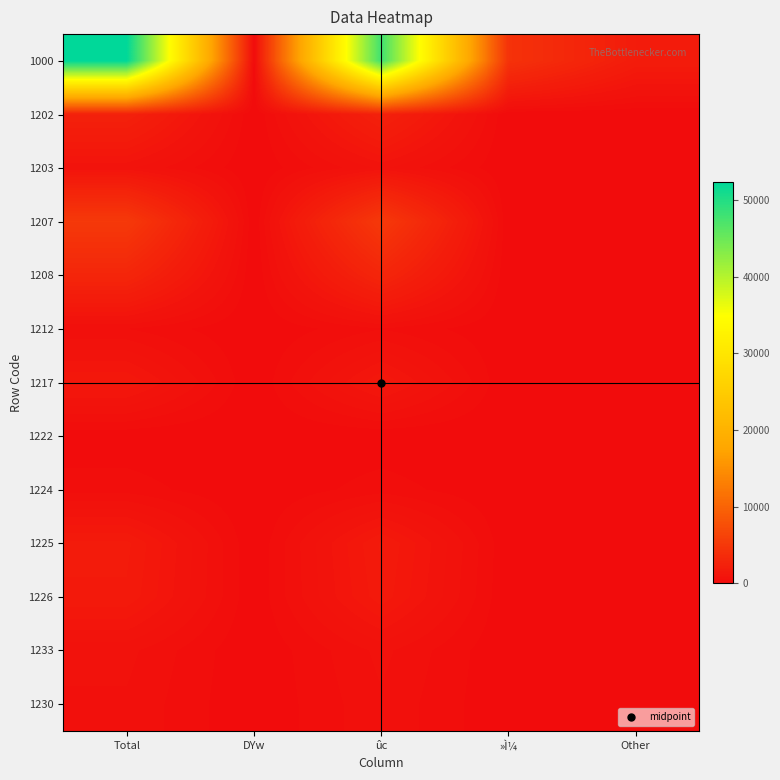

At which category is the sum across all series the highest?

Total